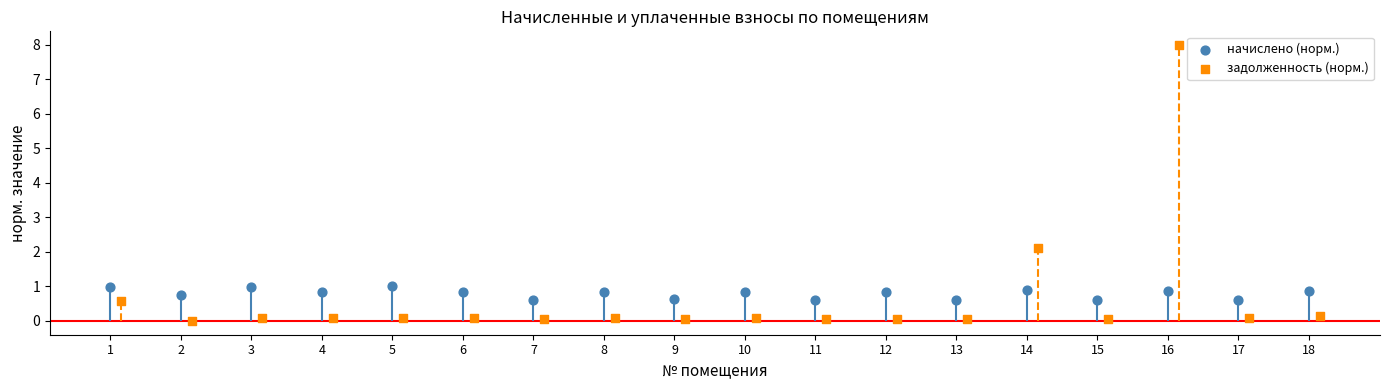

Which series has the largest total across all categories?

начислено (норм.)